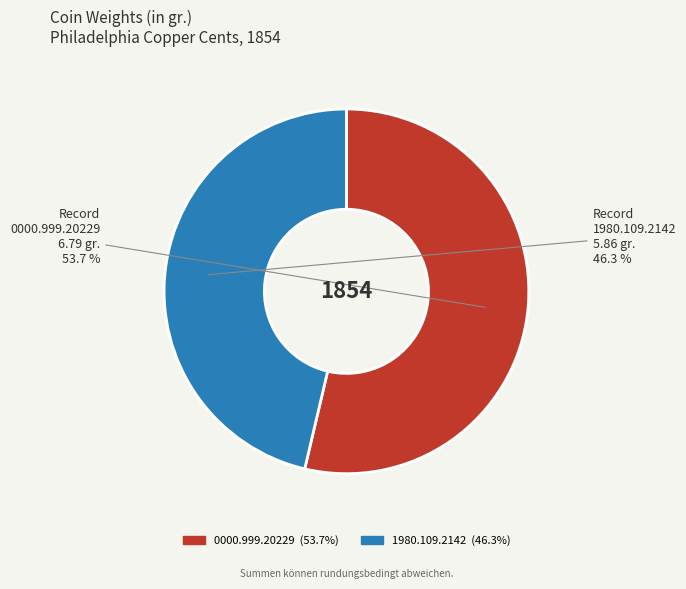

To the nearest percent, what is the combined percentage of 0000.999.20229 and 1980.109.2142?

100%